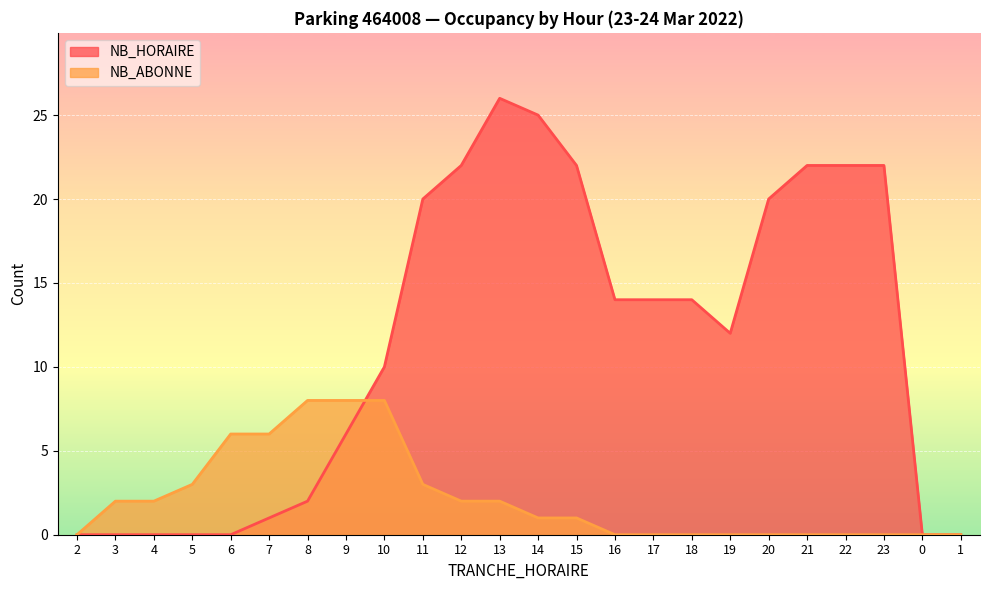

What is the label of the 12th point from the left?

13